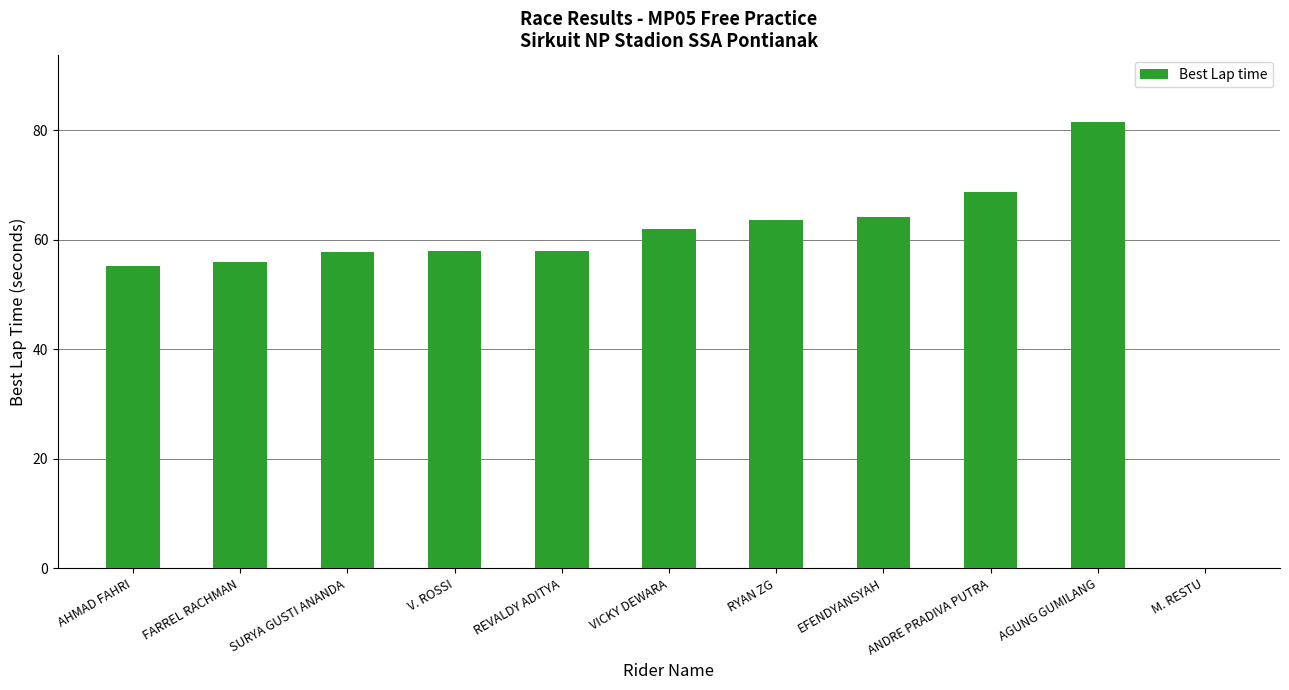

What is the sum of the values at RYAN ZG and V. ROSSI?

121.6